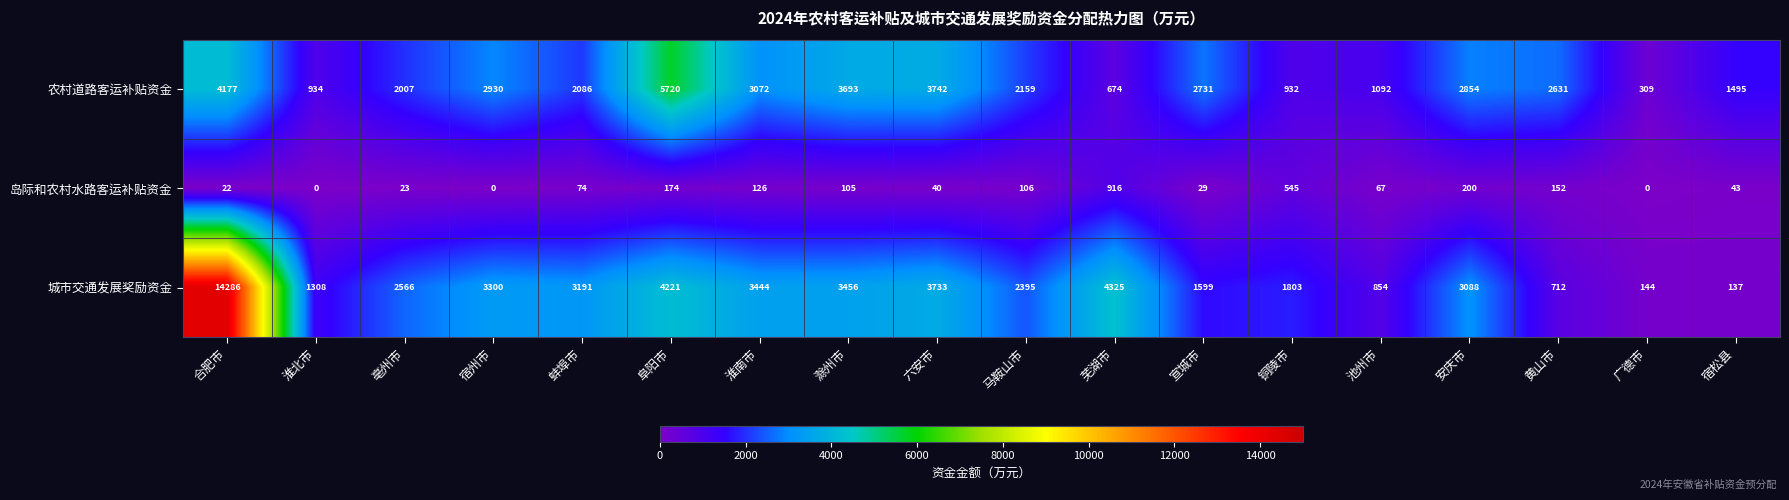

What is the difference between the maximum and minimum values in the 岛际和农村水路客运补贴资金 series?

916